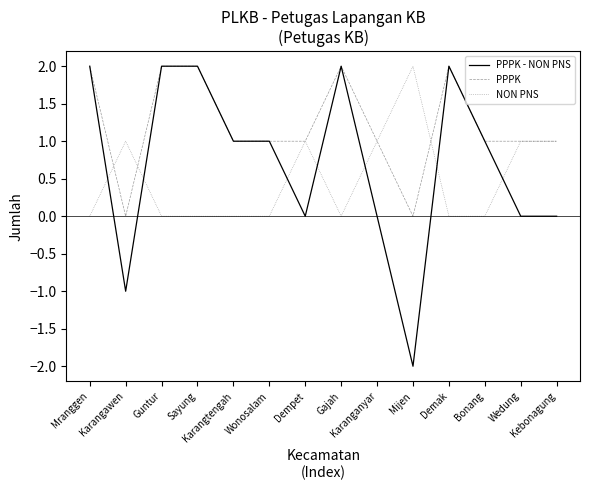

Rank the series by their average value, from lowest to highest.

NON PNS, PPPK - NON PNS, PPPK